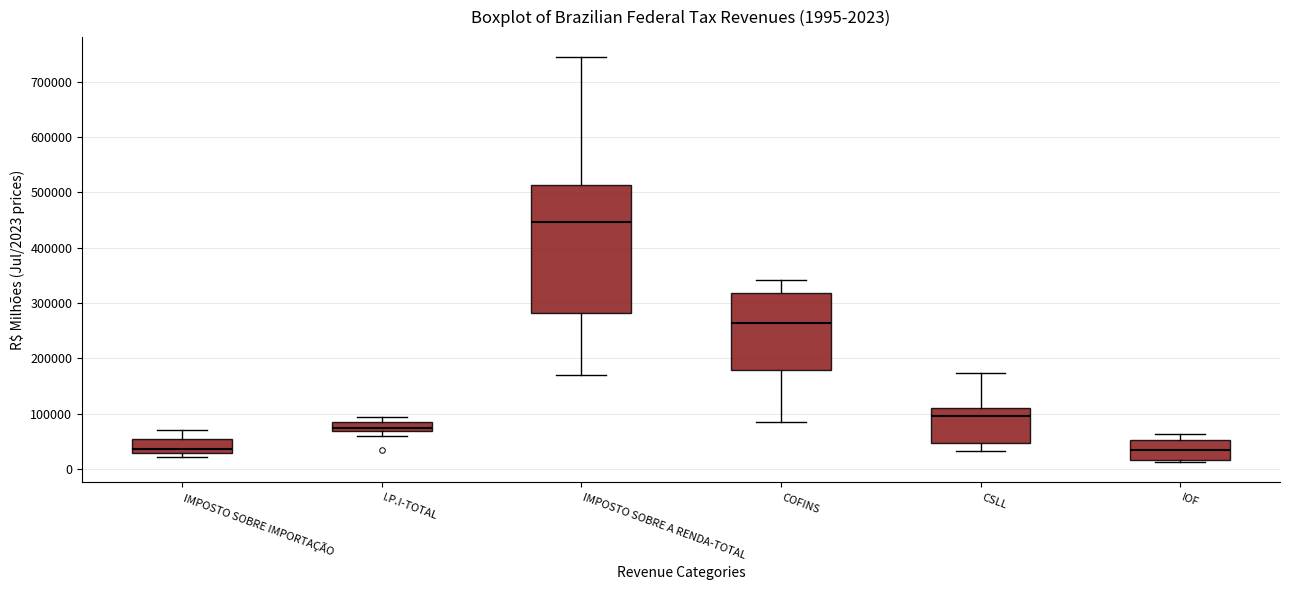

Comparing the boxes themselves (not the whiskers), which one is the tallest?

IMPOSTO SOBRE A RENDA-TOTAL